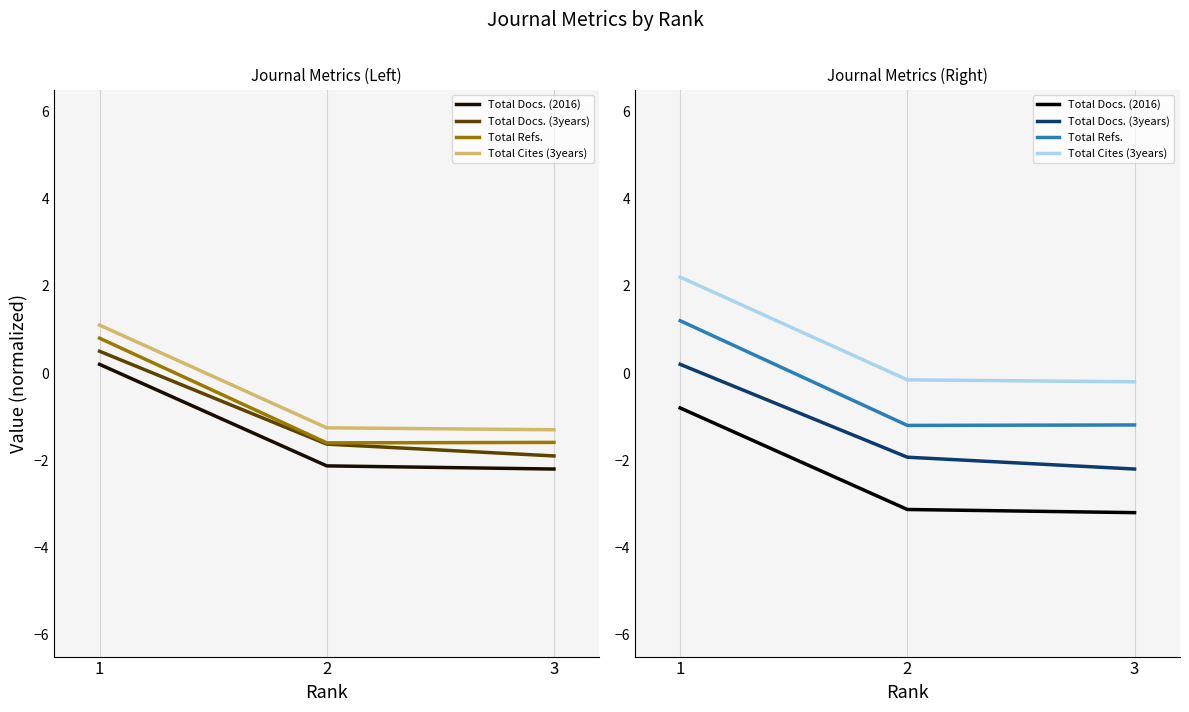

What is the value of the Total Refs. point at the 3rd from the left?

-1.2